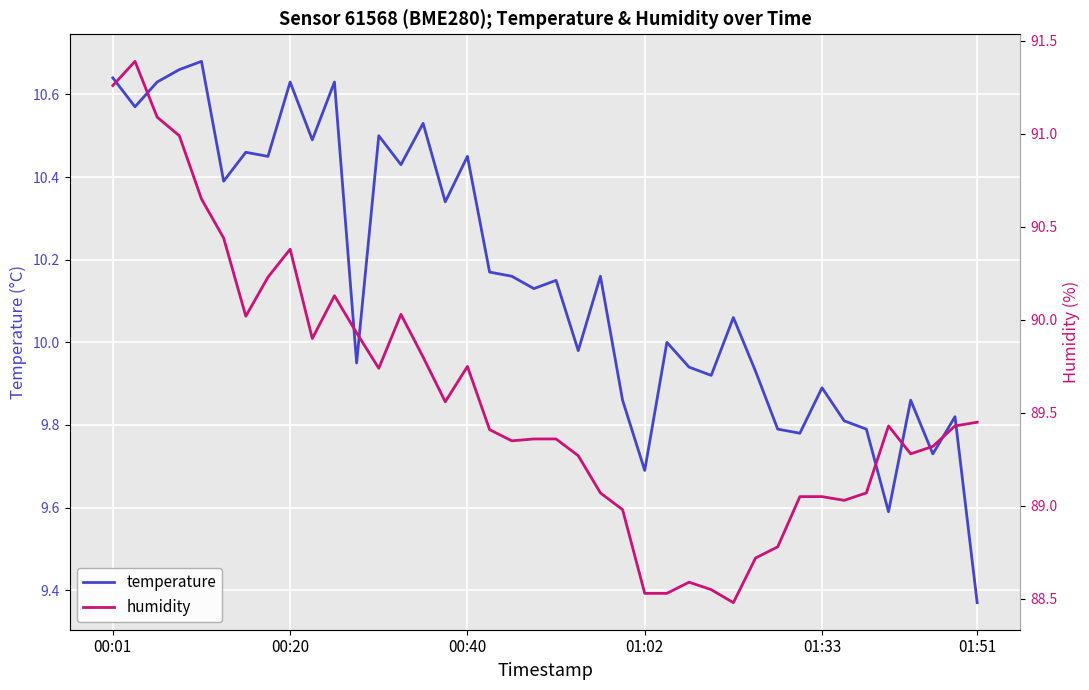

What position from the right is 6?

34